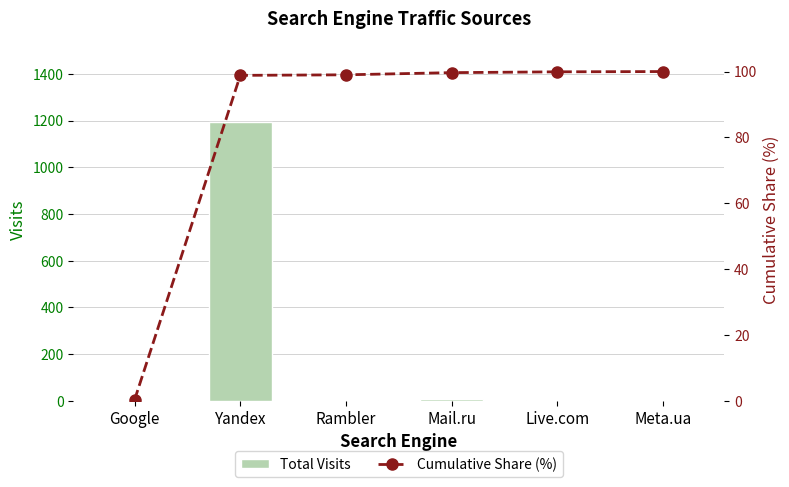

At which label does Total Visits reach its minimum?

Meta.ua